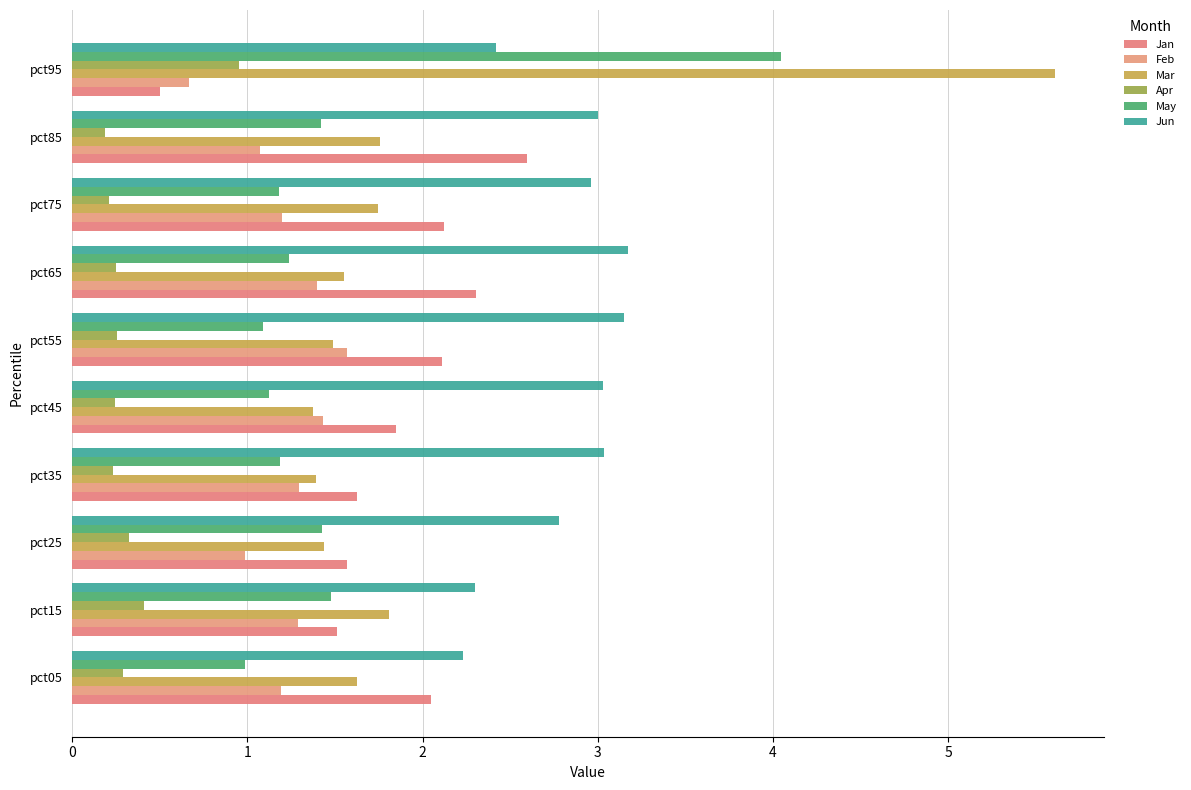

How many data points in Jan are less than 2?

5